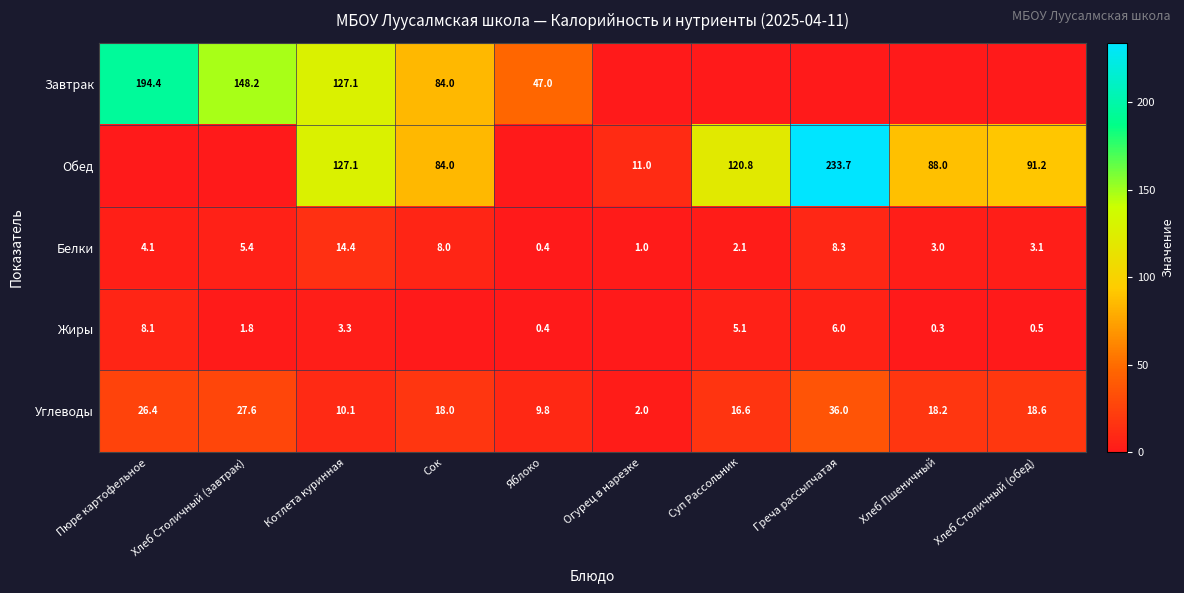

At which label is Углеводы closest to 19?

Хлеб Столичный (обед)